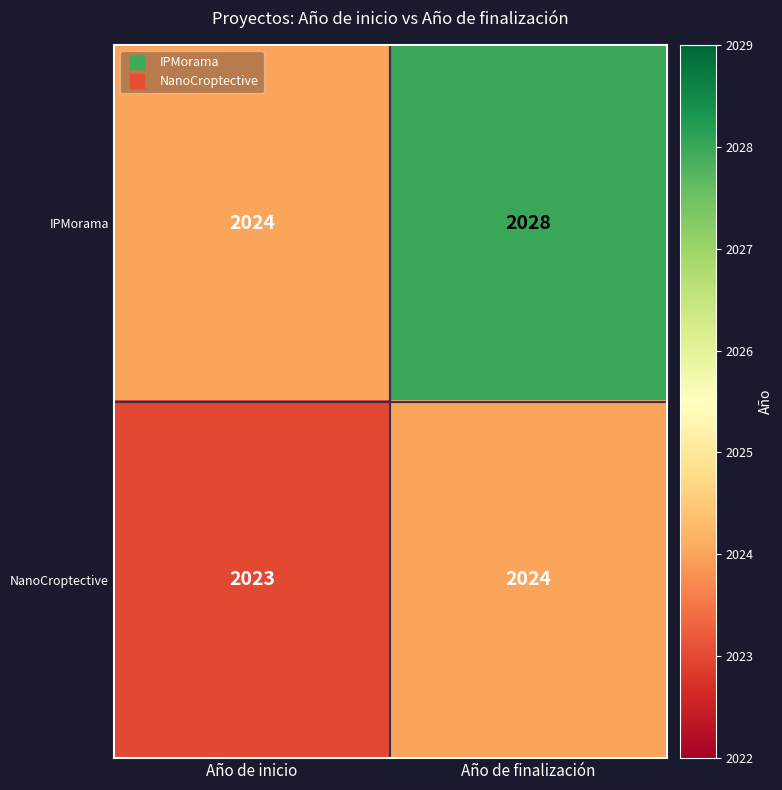

At how many categories does at least one series exceed 2025?

1